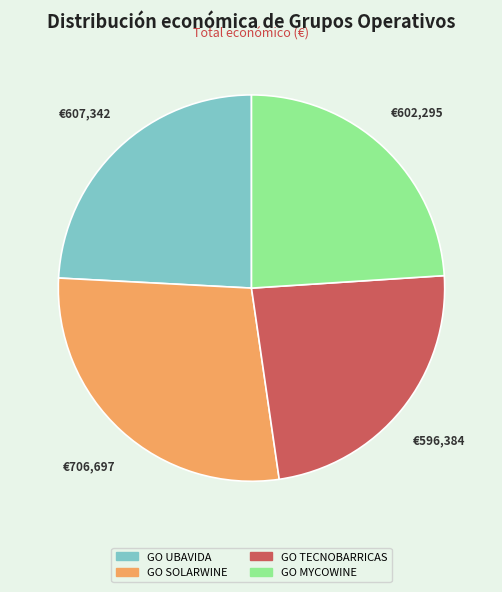

True or false: GO TECNOBARRICAS accounts for 24% of the total.

True